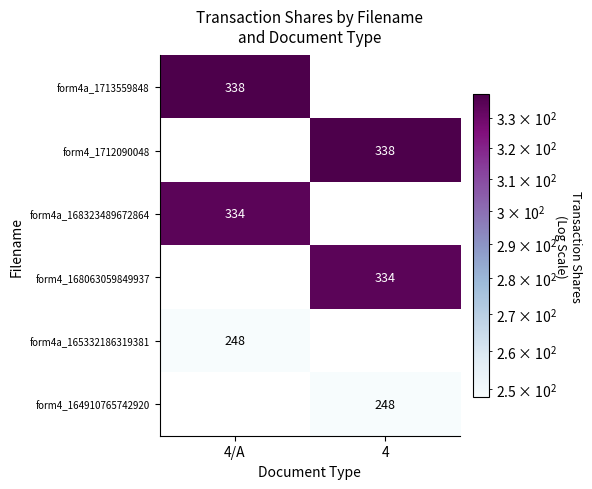

True or false: form4a_168323489672864 has a value of 334 at 4/A.

True